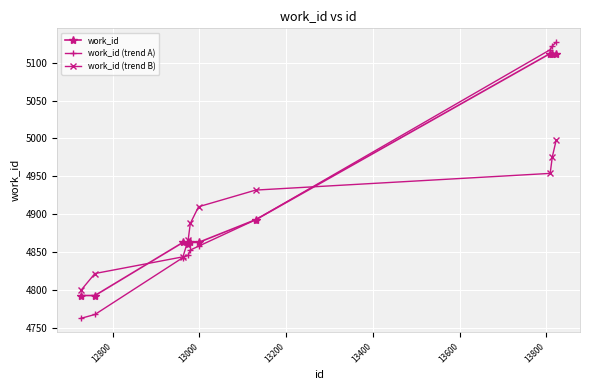

True or false: work_id and work_id (trend B) cross at least once.

True